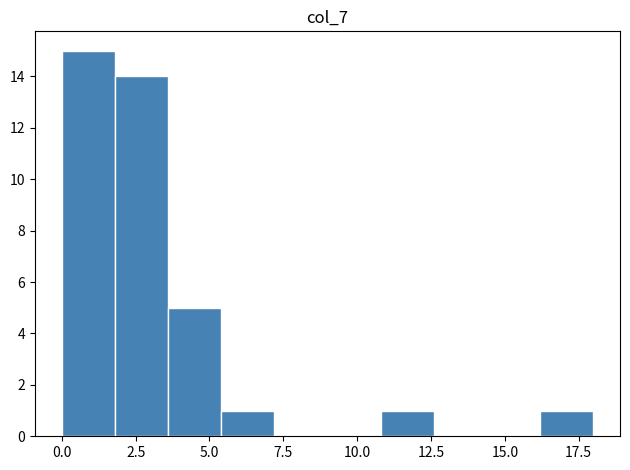

Around what value on the x-axis is the tallest bar? Give the approximate position of its centre, as read against the axis.

1.0